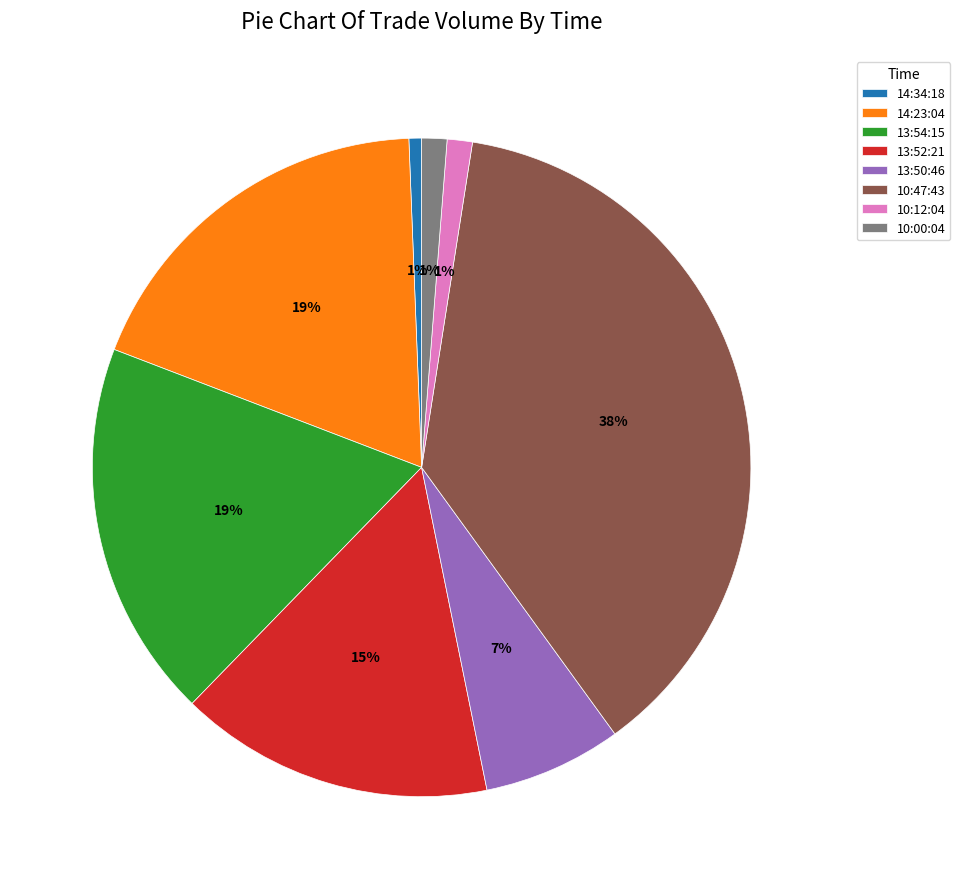

To the nearest percent, what portion does 10:00:04 represent?

1%